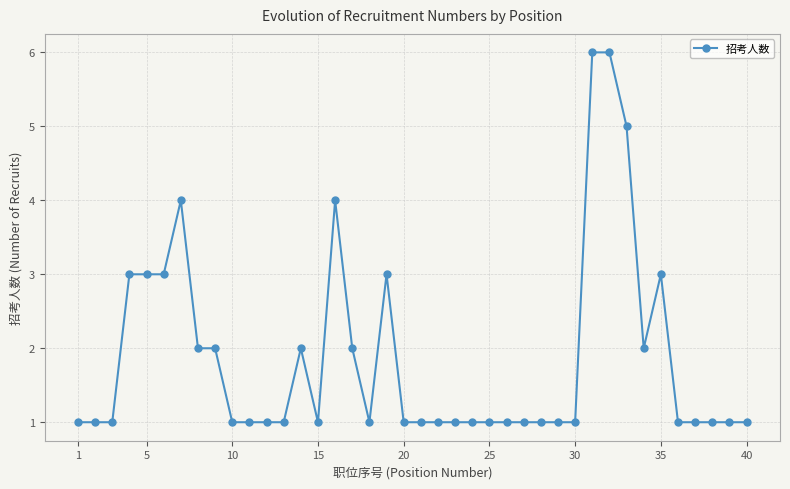

What is the sum of all values?

75